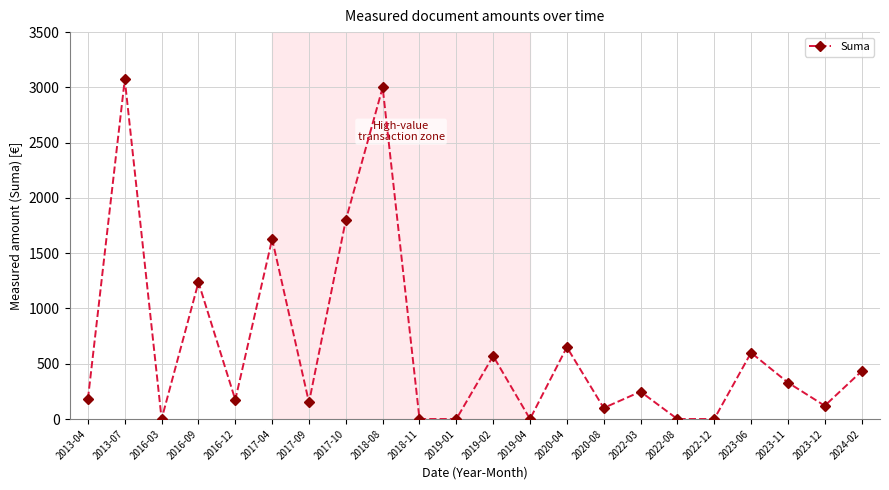

Is it true that the value at 2018-11 is -2041.9?

False